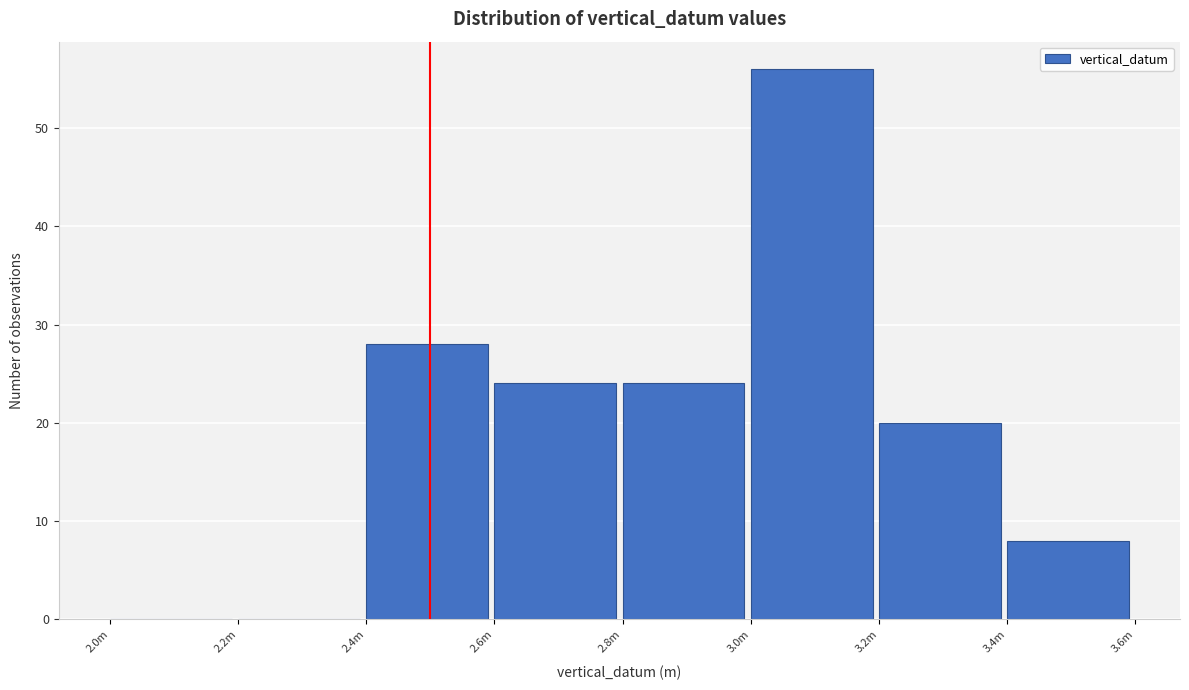

Reading left to right, list all the values displayed in this chart.

2.0m=0	2.2m=0	2.4m=28	2.6m=24	2.8m=24	3.0m=56	3.2m=20	3.4m=8